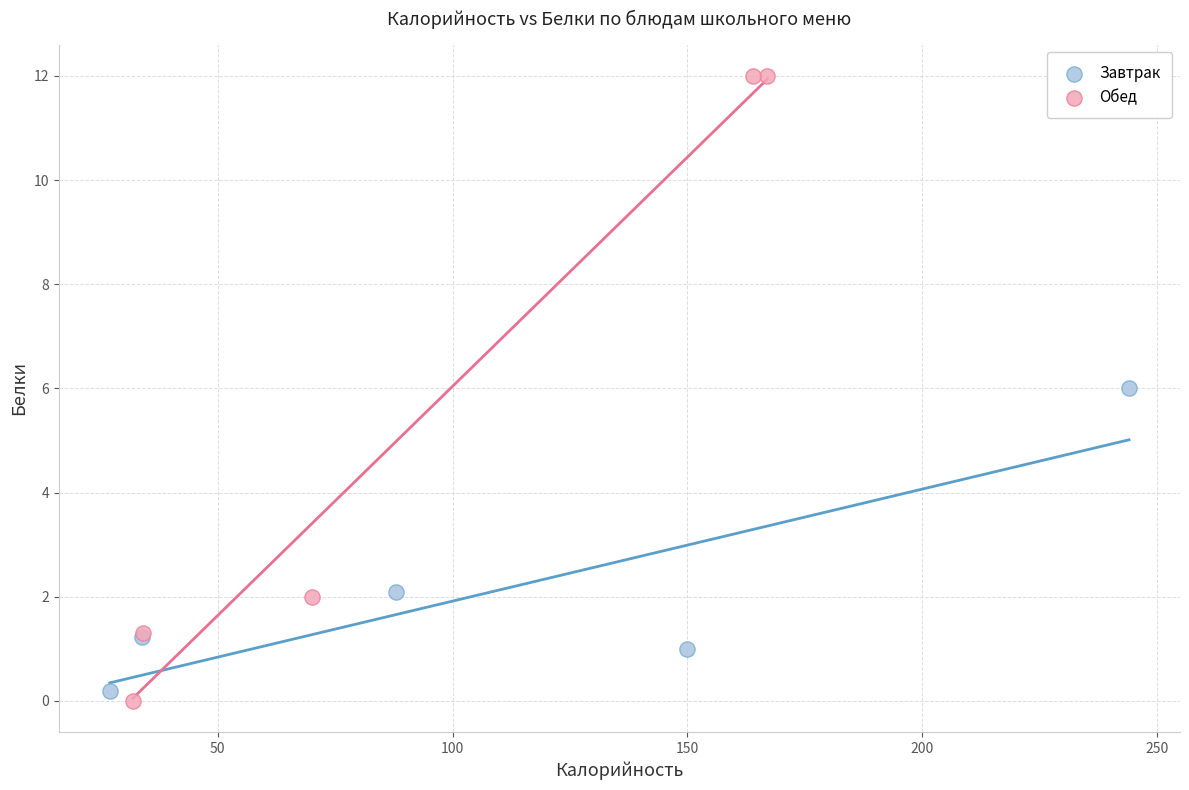

Which series has the widest spread of Y values?

Обед